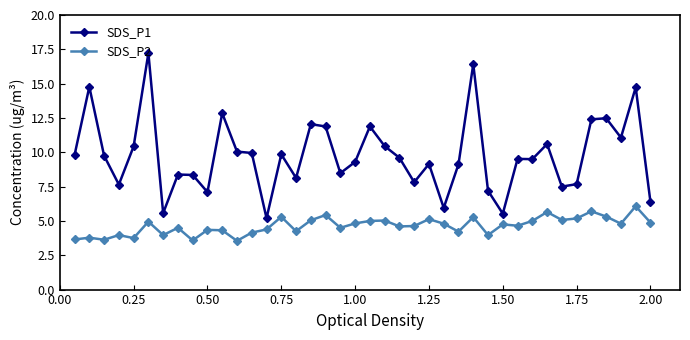

What is the sum of all SDS_P1 values?

391.8